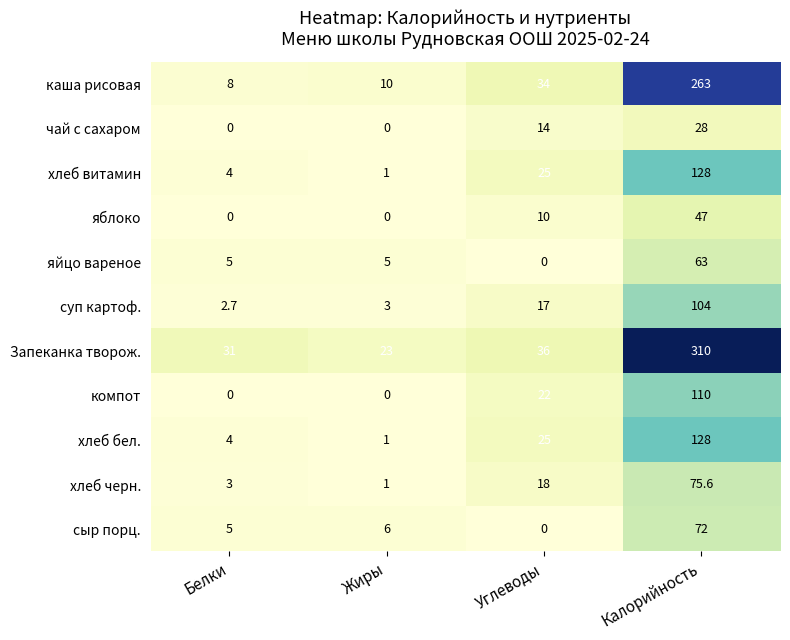

Which series has the largest total across all categories?

Запеканка творож.